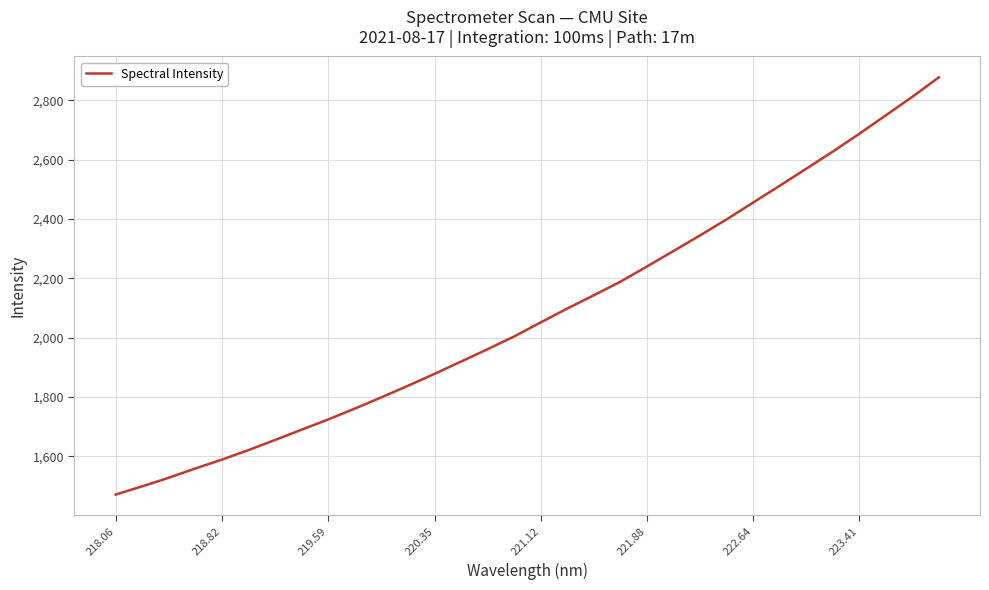

What is the maximum value shown in the chart?

2877.1